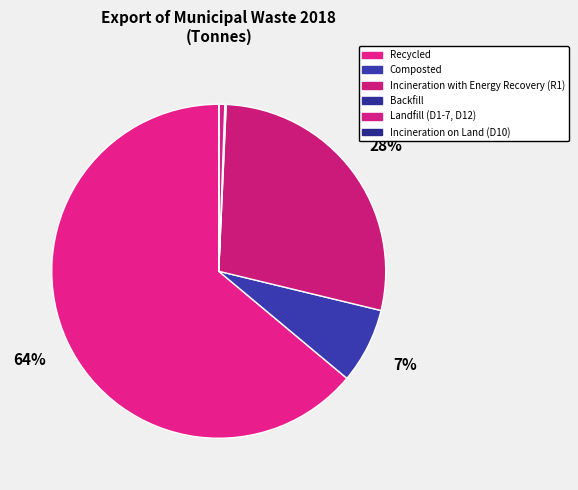

The Incineration on Land (D10) slice represents 0% of the pie. True or false?

True